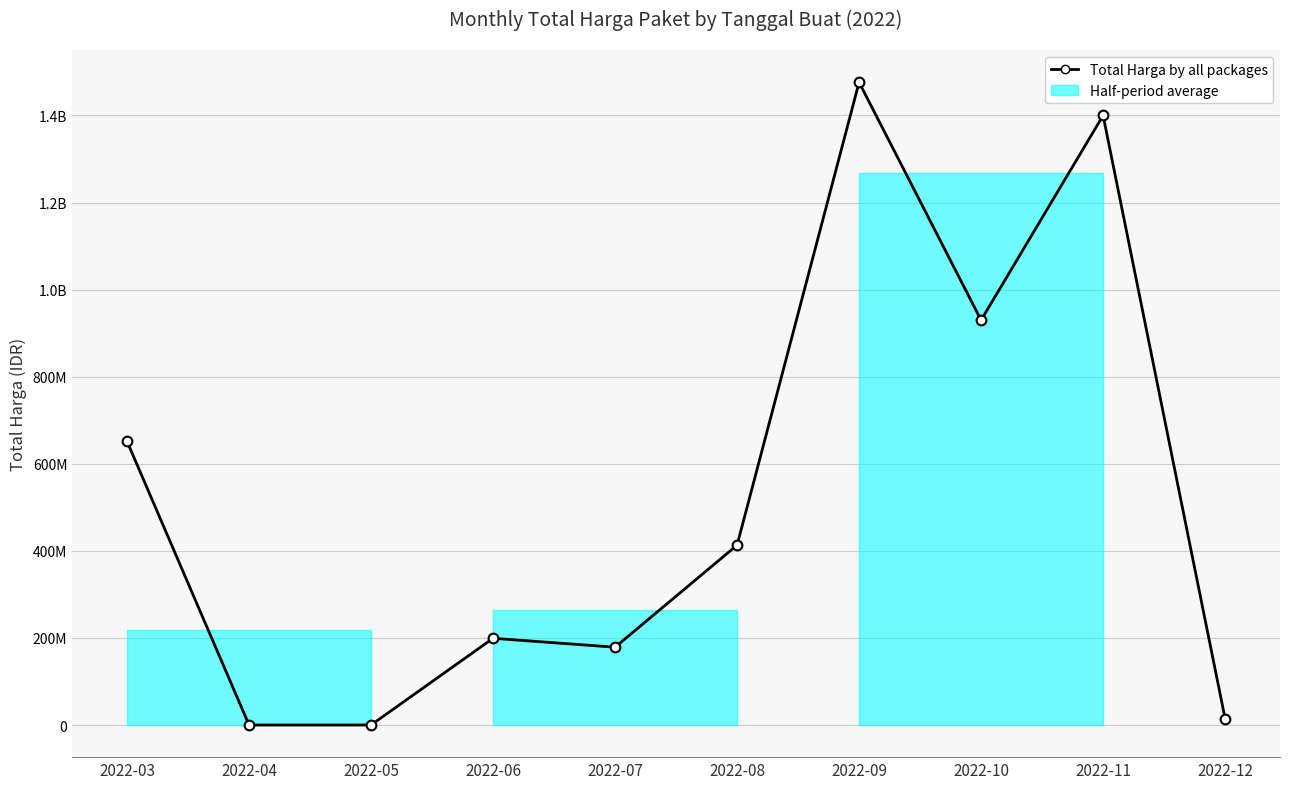

How many values are below 413053000?

5